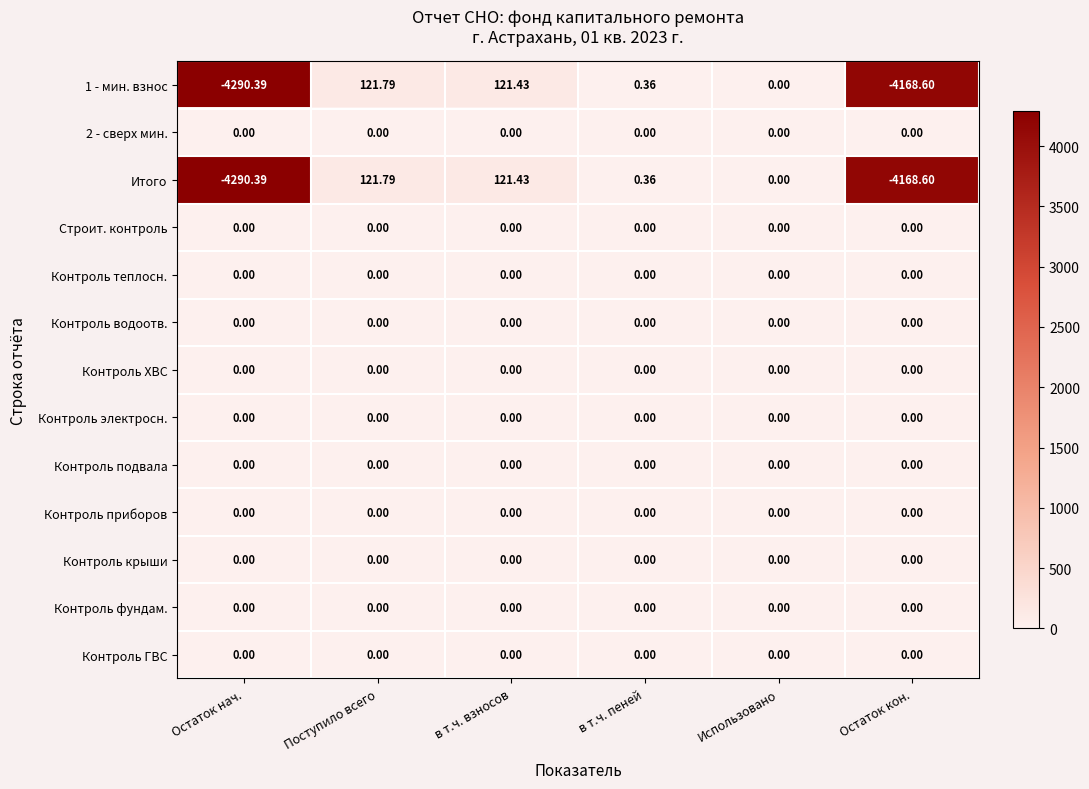

At which label does Итого reach its minimum?

Остаток нач.